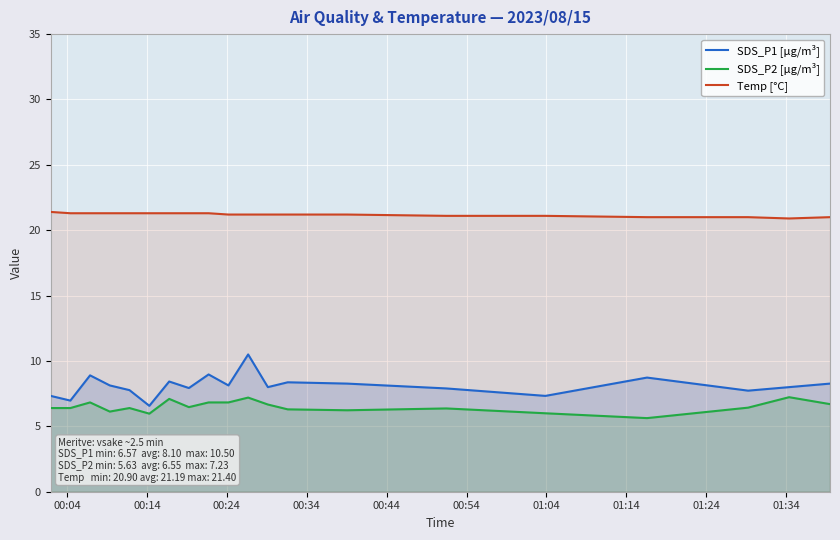

Which series has the largest range (max minus min)?

SDS_P1 [µg/m³]